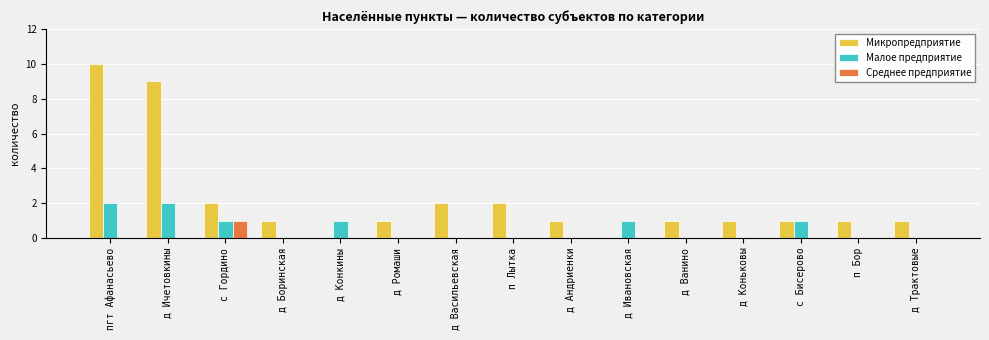

Reading left to right, what are all the values shown in this chart?

Микропредприятие: пгт Афанасьево=10	д Ичетовкины=9	с Гордино=2	д Боринская=1	д Конкины=0	д Ромаши=1	д Васильевская=2	п Лытка=2	д Андриенки=1	д Ивановская=0	д Ванино=1	д Коньковы=1	с Бисерово=1	п Бор=1	д Трактовые=1
Малое предприятие: пгт Афанасьево=2	д Ичетовкины=2	с Гордино=1	д Боринская=0	д Конкины=1	д Ромаши=0	д Васильевская=0	п Лытка=0	д Андриенки=0	д Ивановская=1	д Ванино=0	д Коньковы=0	с Бисерово=1	п Бор=0	д Трактовые=0
Среднее предприятие: пгт Афанасьево=0	д Ичетовкины=0	с Гордино=1	д Боринская=0	д Конкины=0	д Ромаши=0	д Васильевская=0	п Лытка=0	д Андриенки=0	д Ивановская=0	д Ванино=0	д Коньковы=0	с Бисерово=0	п Бор=0	д Трактовые=0